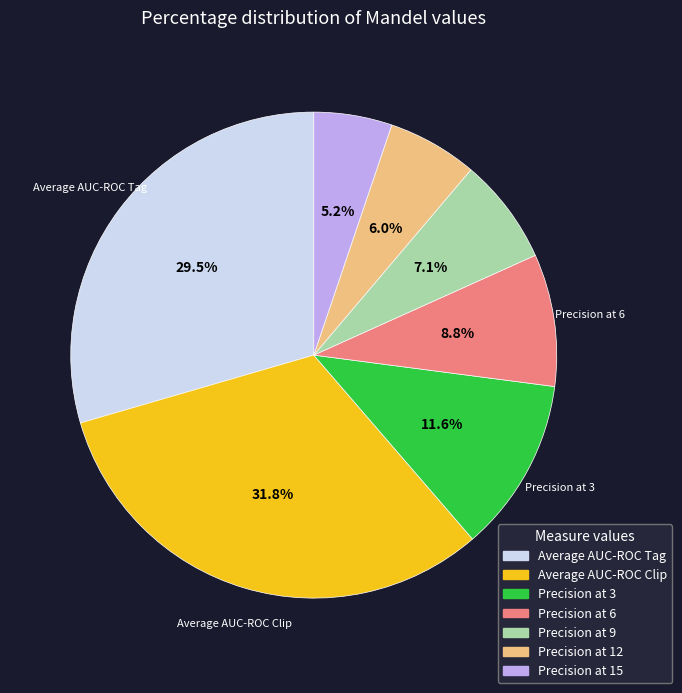

What percentage is NOT represented by Precision at 3?

88.4%